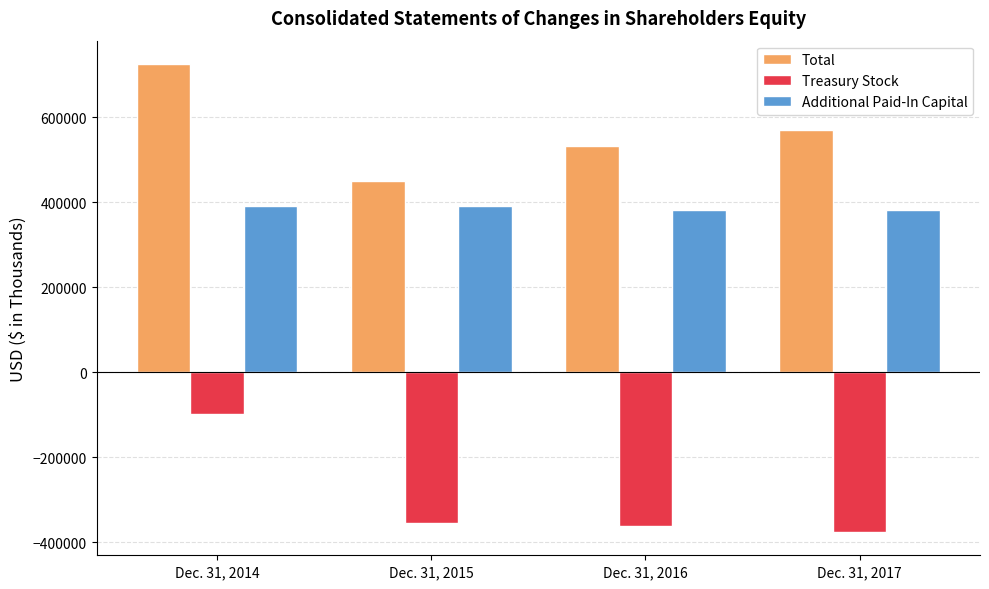

The value of Total at Dec. 31, 2015 is 451372. True or false?

True